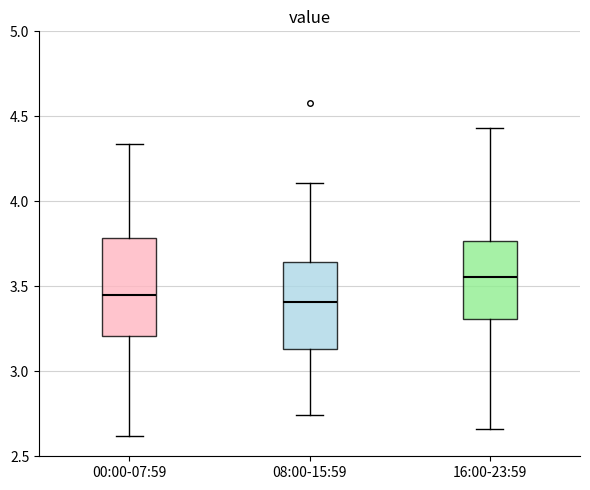

Where does the lower whisker of the box for 08:00-15:59 end on the y-axis? The values are not printed on the chart, so give them approximately, as read against the axis.

2.75